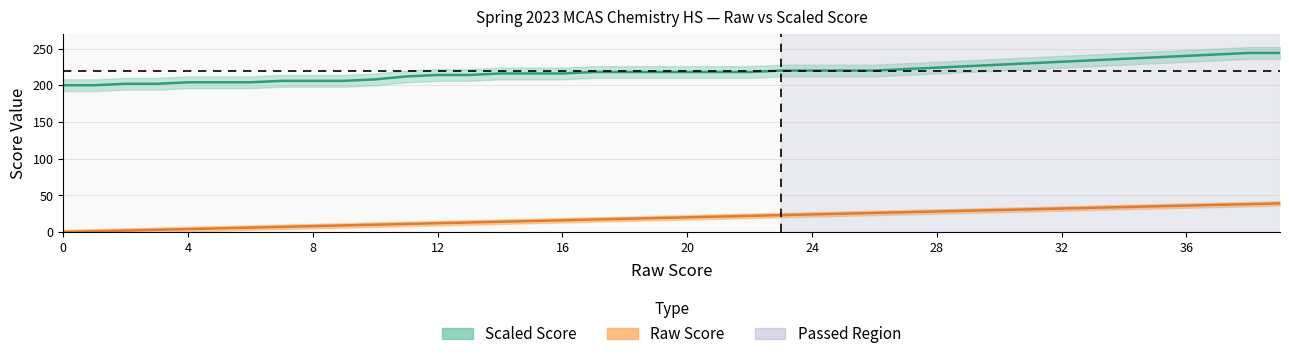

The value of Raw Score at 14 is 14. True or false?

True